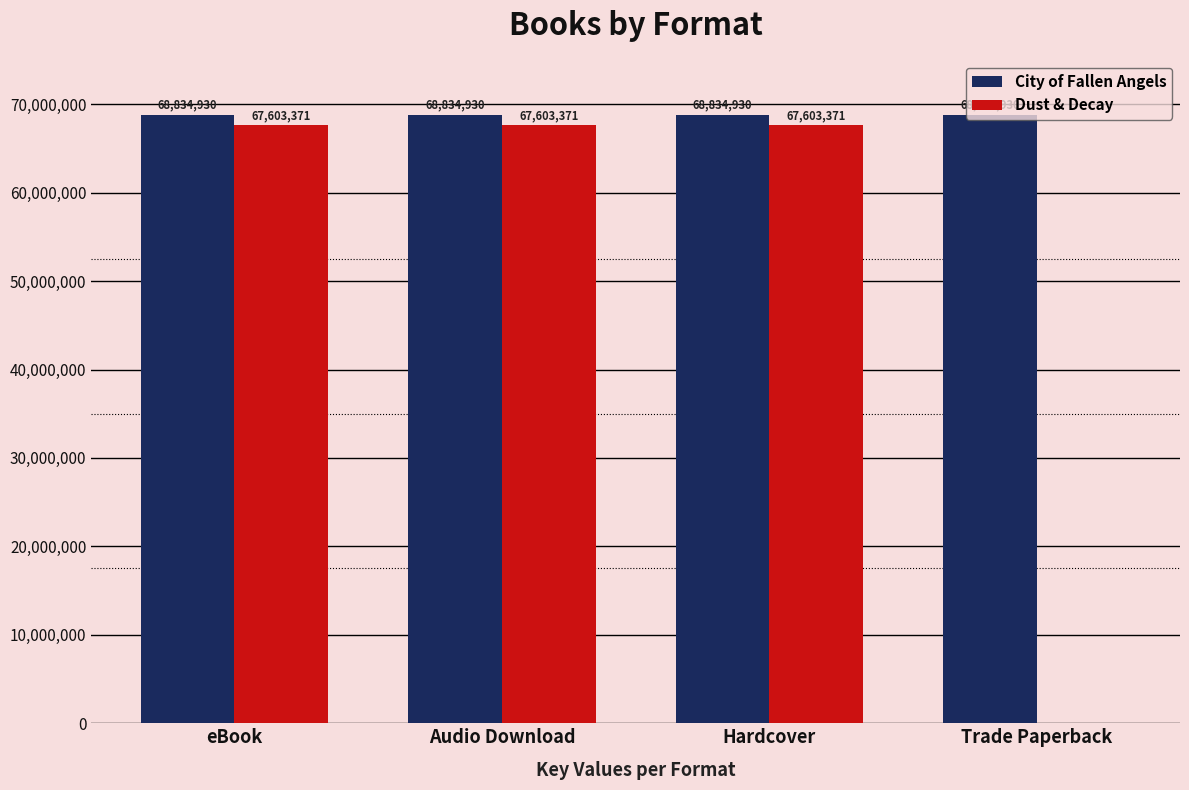

What is the spread (max minus min) of values at Trade Paperback?

68834930